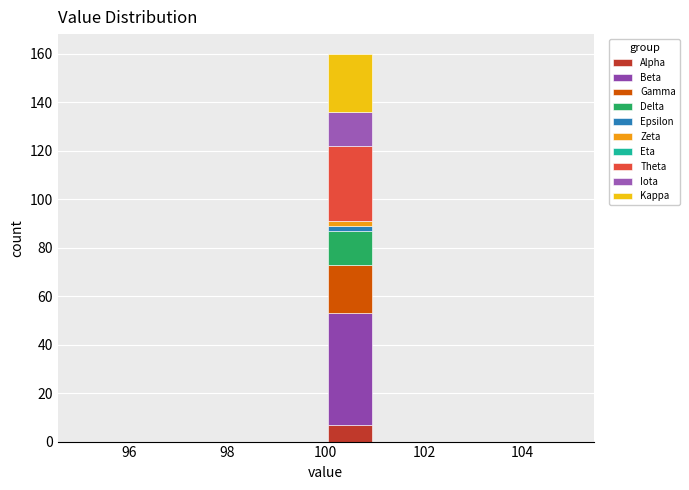

Reading left to right, list every stacked bar in this chart as the range it spans on the x-axis followed by its total height. The values are not printed on the chart, so give them approximately, as read against the axis.

95 to 96: 0
96 to 97: 0
97 to 98: 0
98 to 99: 0
99 to 100: 0
100 to 101: 160
101 to 102: 0
102 to 103: 0
103 to 104: 0
104 to 105: 0